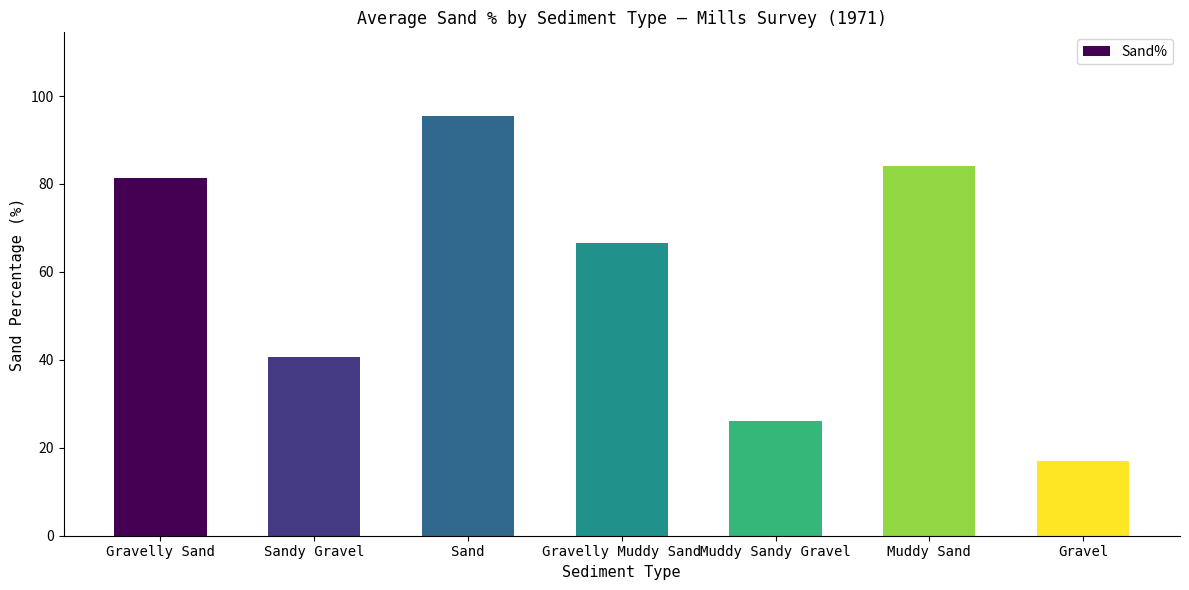

How many values are below 66?

3